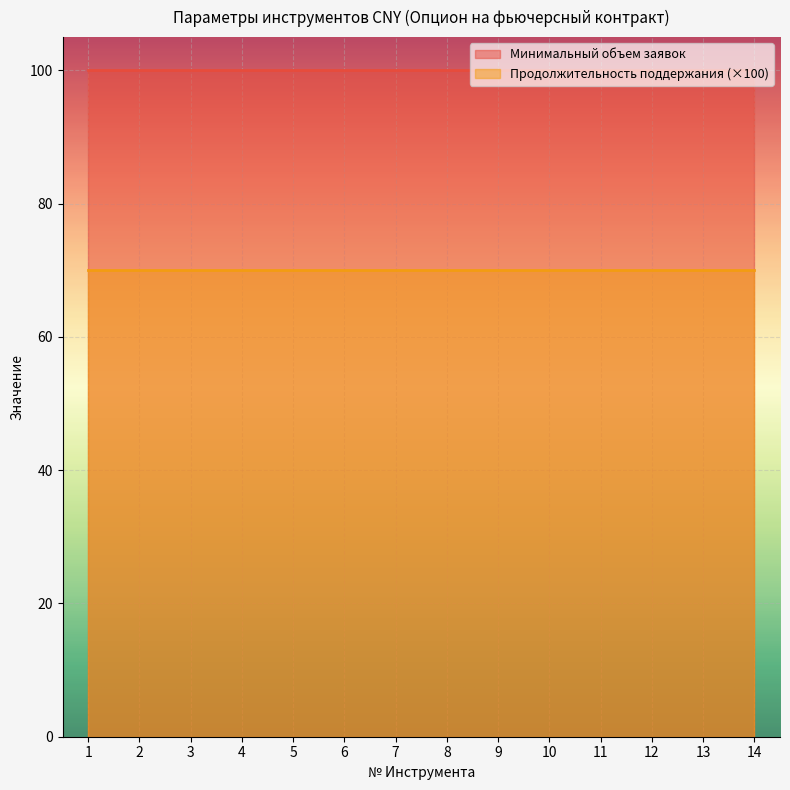

Reading left to right, transcribe all the data shown in this chart.

Минимальный объем заявок: 1=100.0	2=100.0	3=100.0	4=100.0	5=100.0	6=100.0	7=100.0	8=100.0	9=100.0	10=100.0	11=100.0	12=100.0	13=100.0	14=100.0
Продолжительность поддержания котировок: 1=0.7	2=0.7	3=0.7	4=0.7	5=0.7	6=0.7	7=0.7	8=0.7	9=0.7	10=0.7	11=0.7	12=0.7	13=0.7	14=0.7